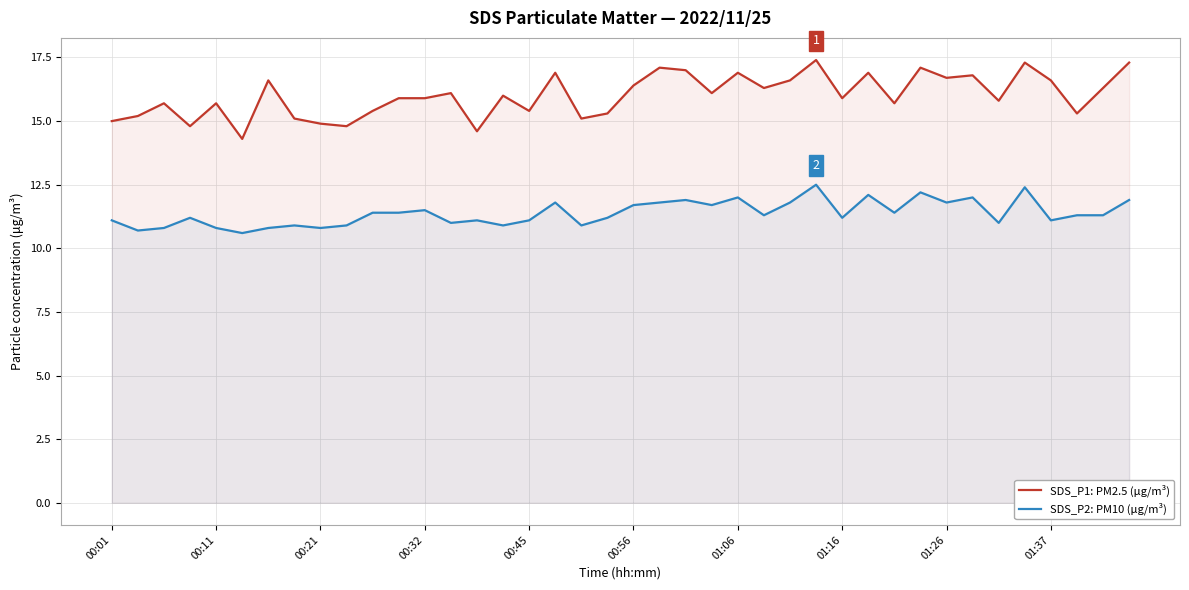

Count the number of data series in this chart.

2